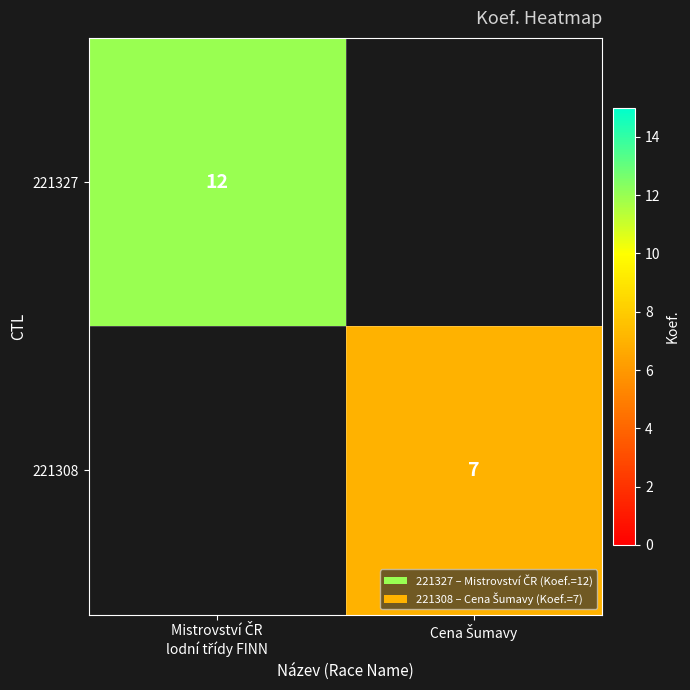

Which series has the widest spread of values?

221327